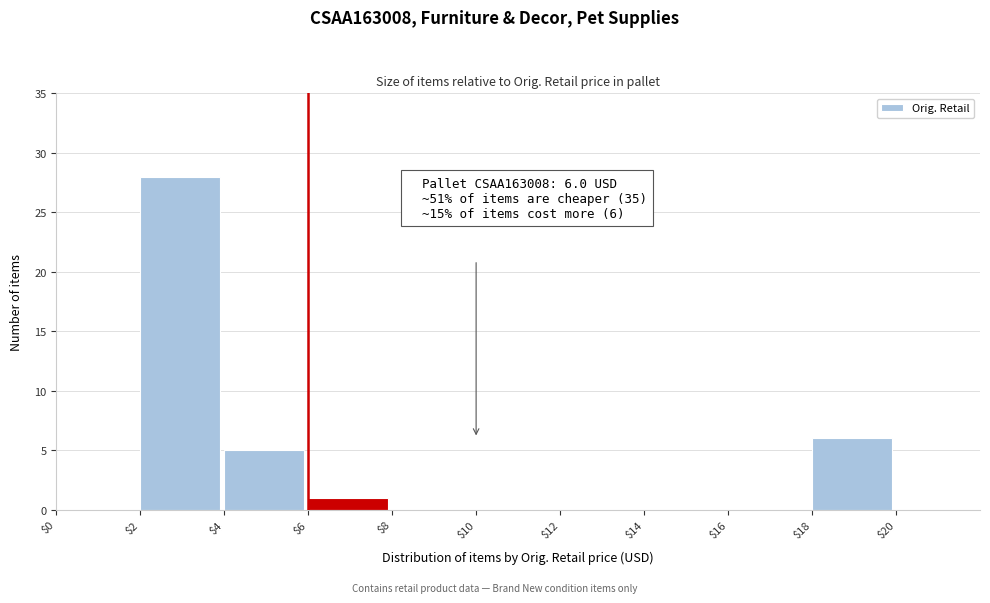

Which range on the x-axis has the tallest bar?

$2 to $4